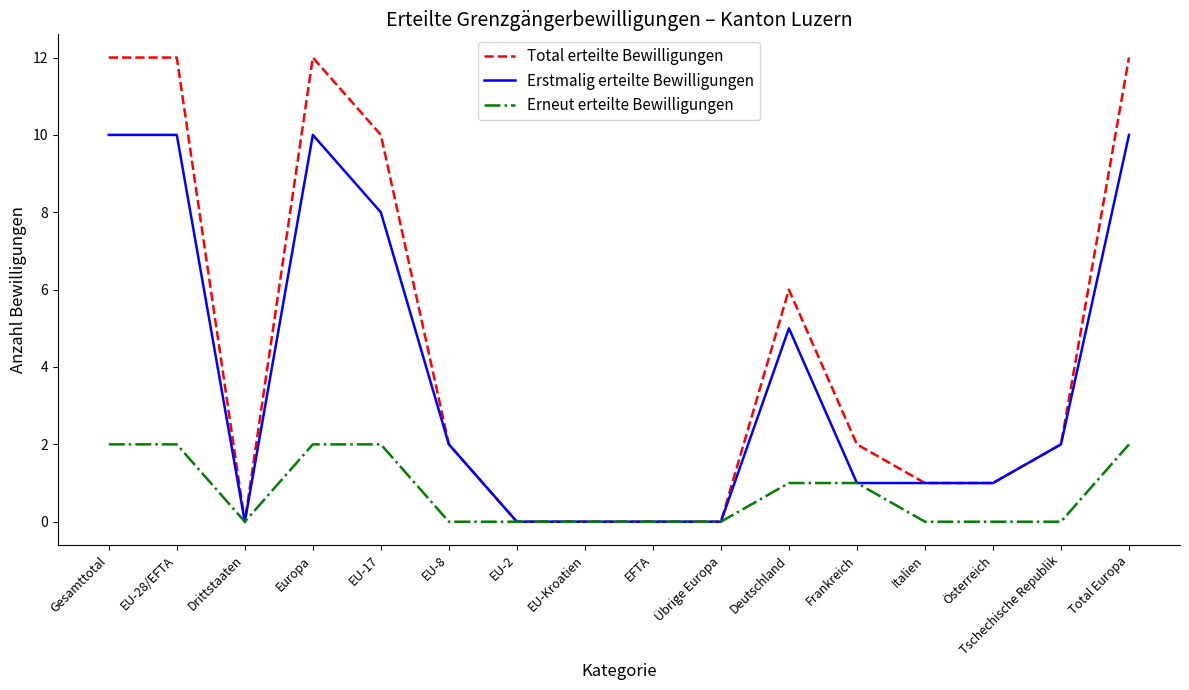

At how many categories does at least one series exceed 8?

5